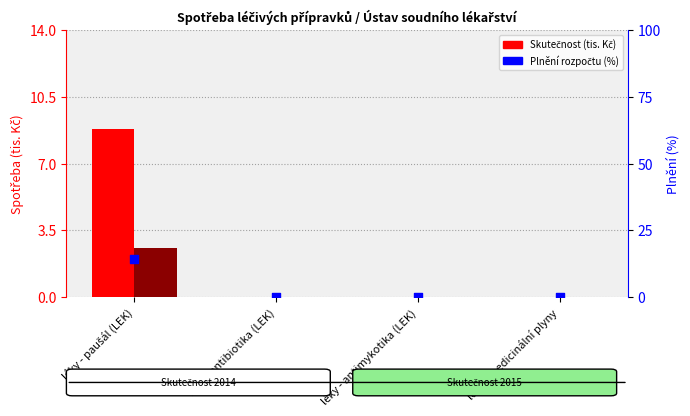

Which series reaches the maximum Y coordinate?

Plnění (%)